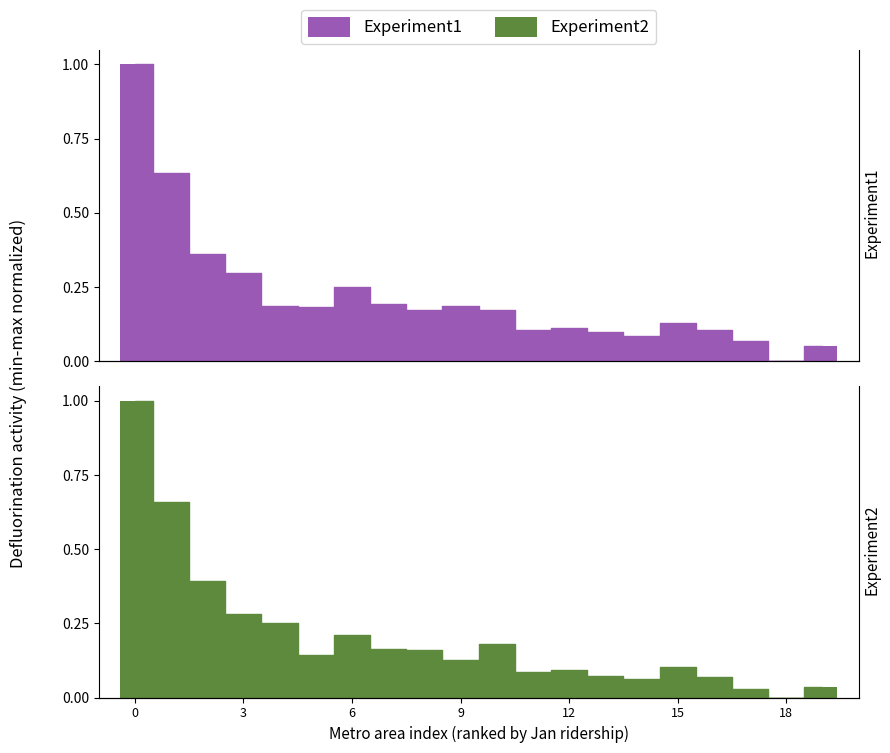

How many groups of bars are there?

20